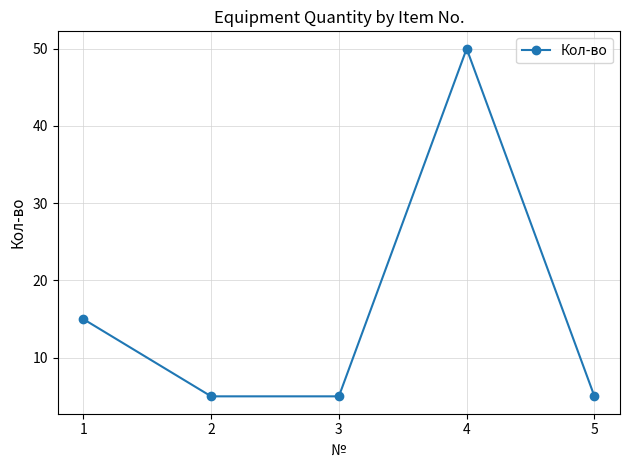

What is the sum of all values?

80